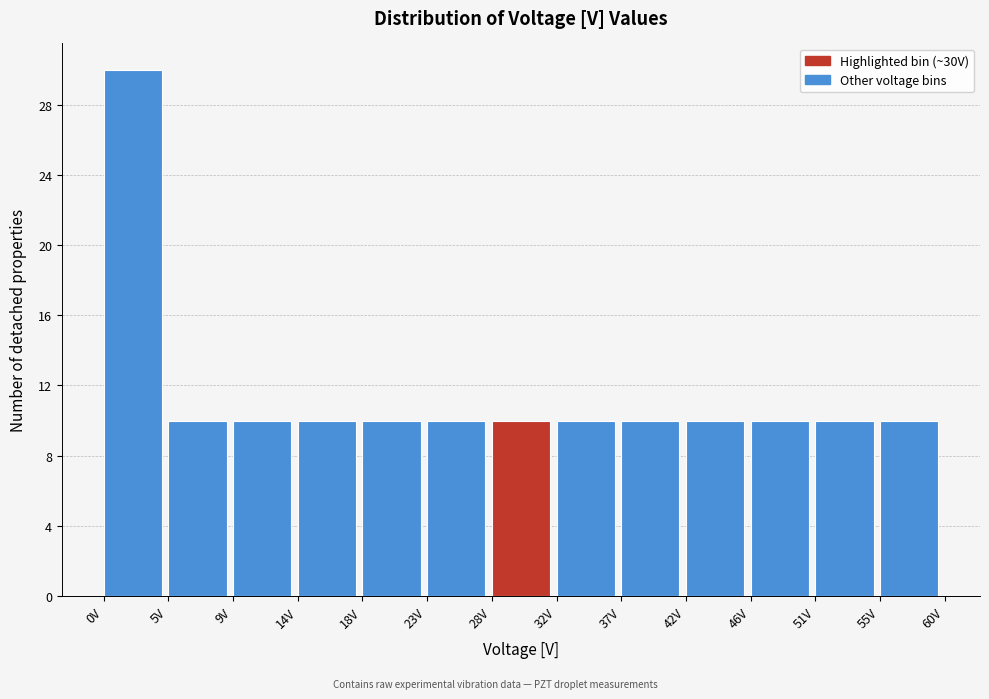

What is the height of the bar covering 0.0 to 4.5 on the x-axis? Neither the bar edges nor the heights are printed on the chart, so give them approximately, as read against the axes.

30